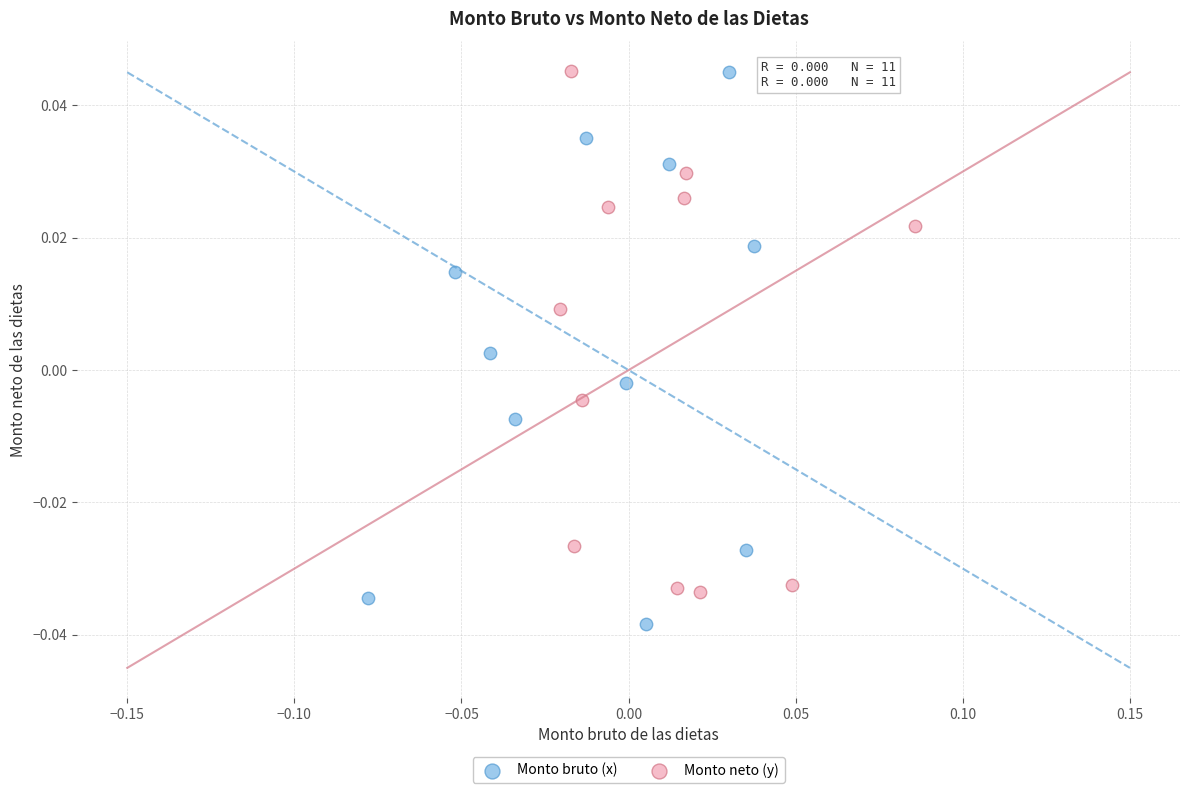

Which series has the largest Y range (max minus min)?

Monto bruto (x)